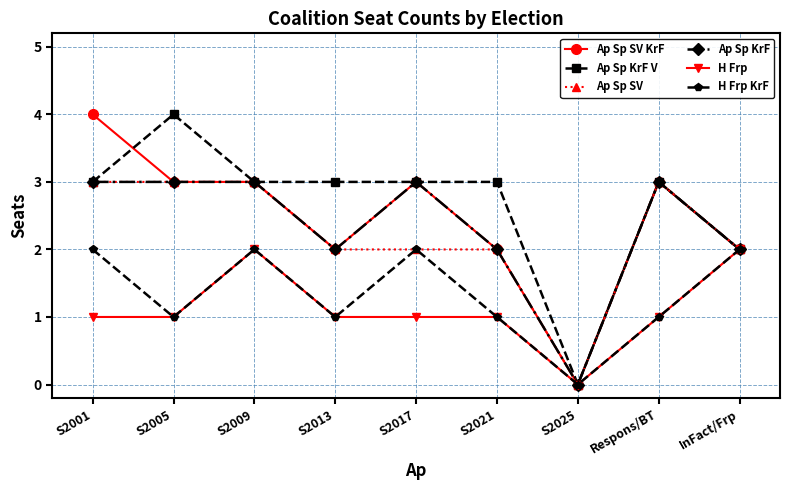

What is the spread (max minus min) of values at S2005?

3